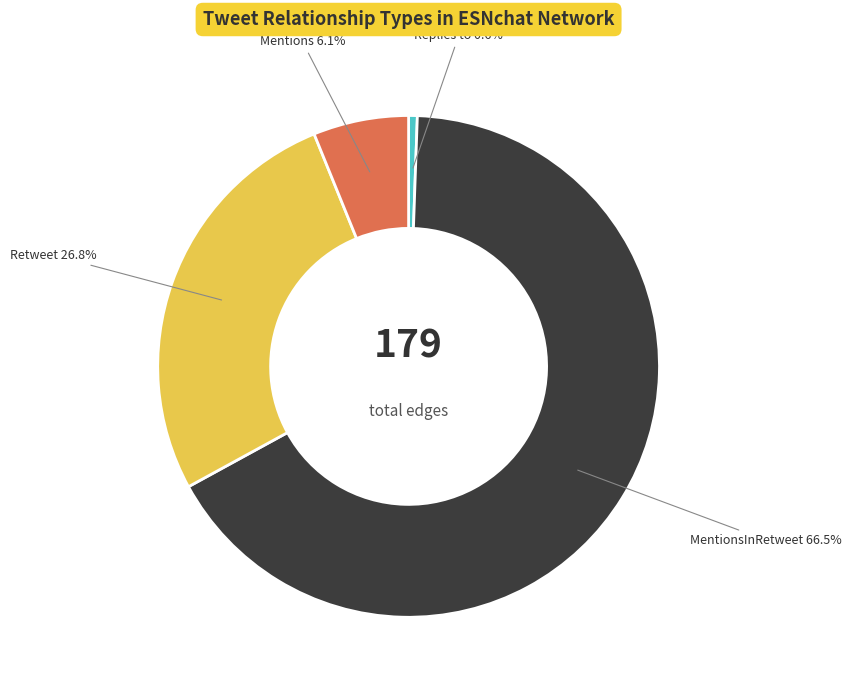

Which slice represents more than half of the pie?

MentionsInRetweet